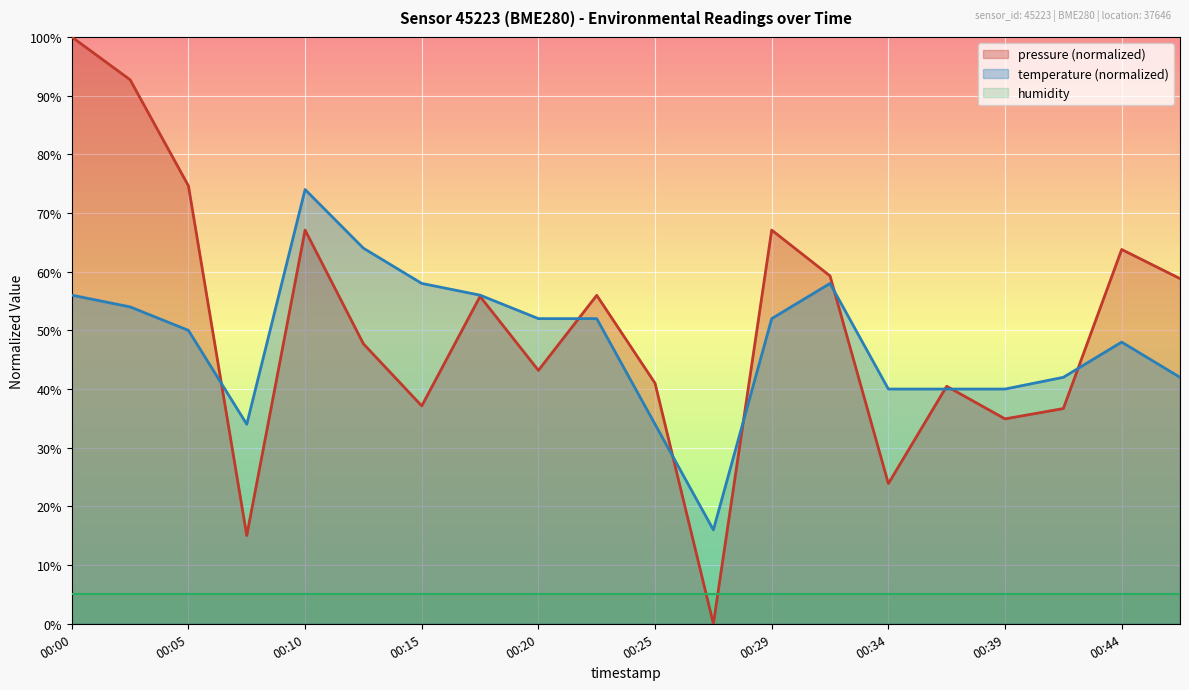

Is the value of temperature at 00:34 greater than the value of pressure at 00:44?

No